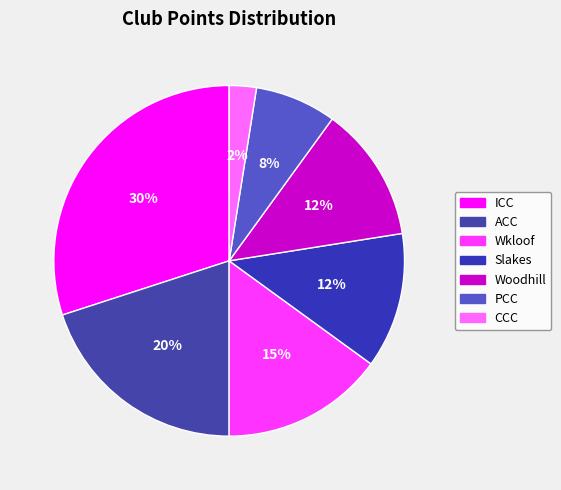

Rank the categories by value from lowest to highest.

CCC, PCC, Slakes, Woodhill, Wkloof, ACC, ICC